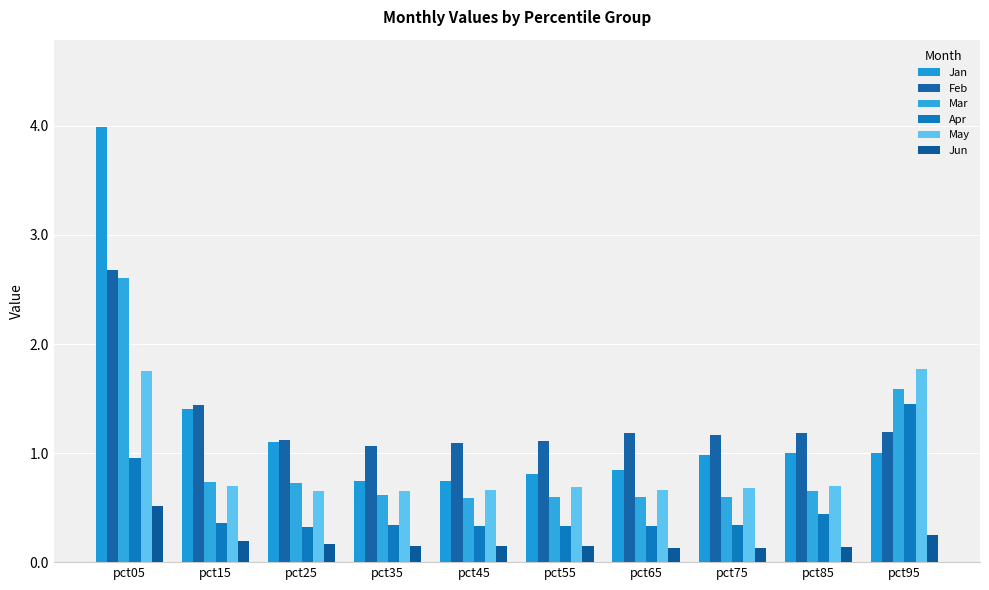

Reading left to right, extract all data points from this chart.

Jan: pct05=4.0	pct15=1.4	pct25=1.1	pct35=0.7	pct45=0.7	pct55=0.8	pct65=0.8	pct75=1.0	pct85=1.0	pct95=1.0
Feb: pct05=2.7	pct15=1.4	pct25=1.1	pct35=1.1	pct45=1.1	pct55=1.1	pct65=1.2	pct75=1.2	pct85=1.2	pct95=1.2
Mar: pct05=2.6	pct15=0.7	pct25=0.7	pct35=0.6	pct45=0.6	pct55=0.6	pct65=0.6	pct75=0.6	pct85=0.7	pct95=1.6
Apr: pct05=1.0	pct15=0.4	pct25=0.3	pct35=0.3	pct45=0.3	pct55=0.3	pct65=0.3	pct75=0.3	pct85=0.4	pct95=1.4
May: pct05=1.8	pct15=0.7	pct25=0.6	pct35=0.7	pct45=0.7	pct55=0.7	pct65=0.7	pct75=0.7	pct85=0.7	pct95=1.8
Jun: pct05=0.5	pct15=0.2	pct25=0.2	pct35=0.2	pct45=0.1	pct55=0.1	pct65=0.1	pct75=0.1	pct85=0.1	pct95=0.3